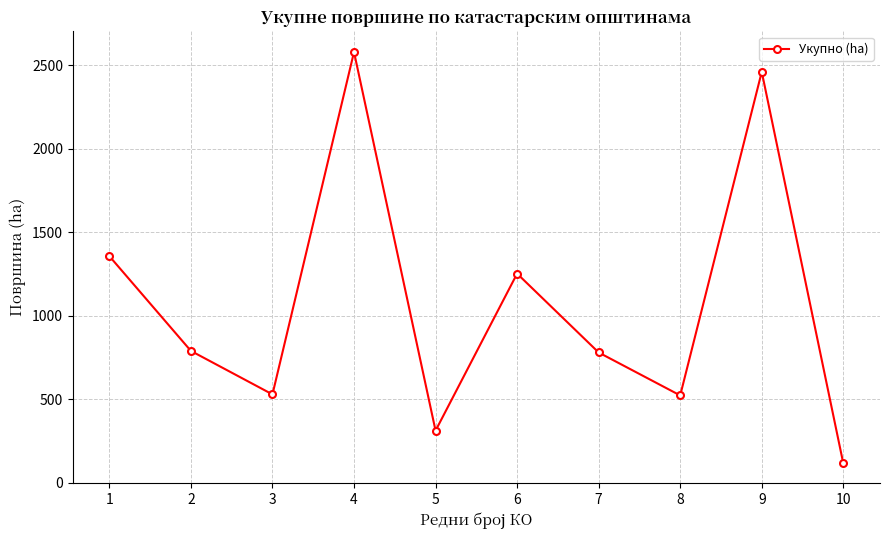

Is it true that the value at 3 is 529.9?

True